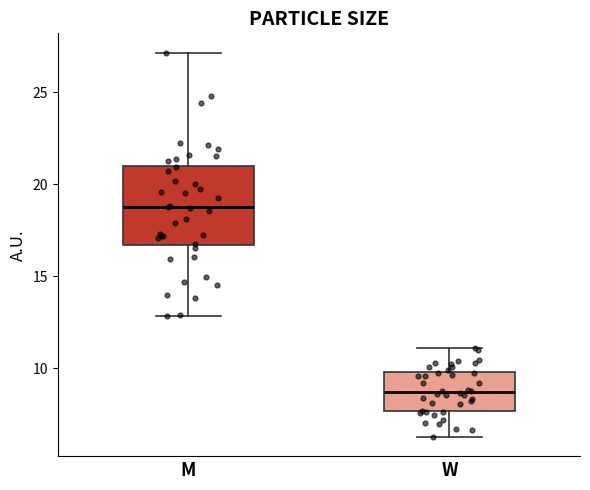

Where does the median line of the box for W sit on the y-axis? The values are not printed on the chart, so give them approximately, as read against the axis.

8.5